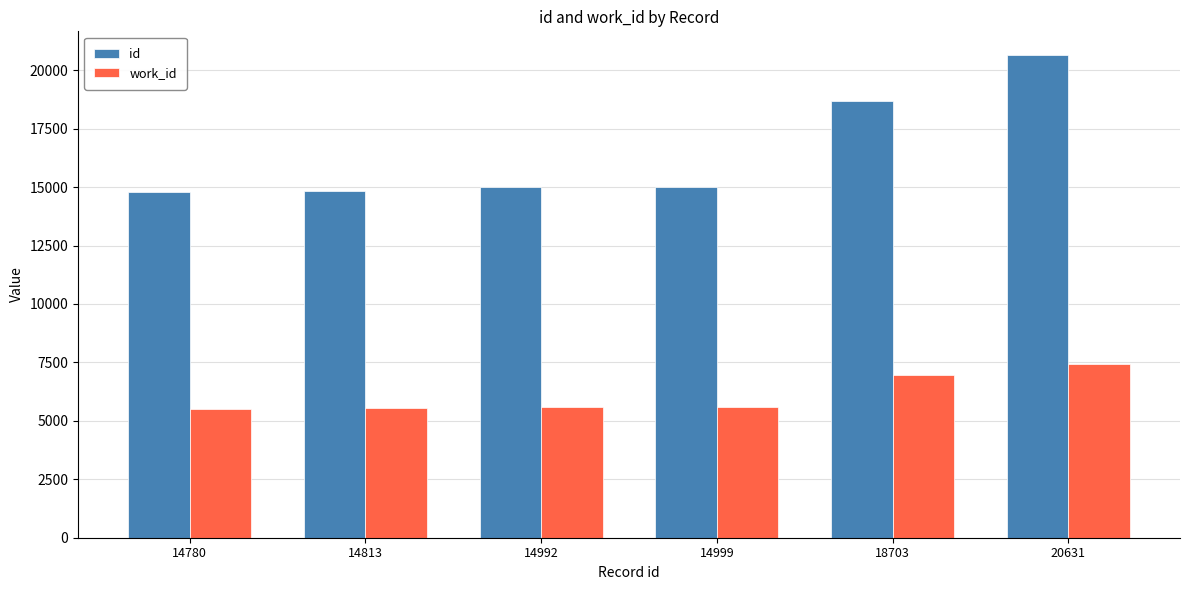

At which category is the sum across all series the highest?

20631